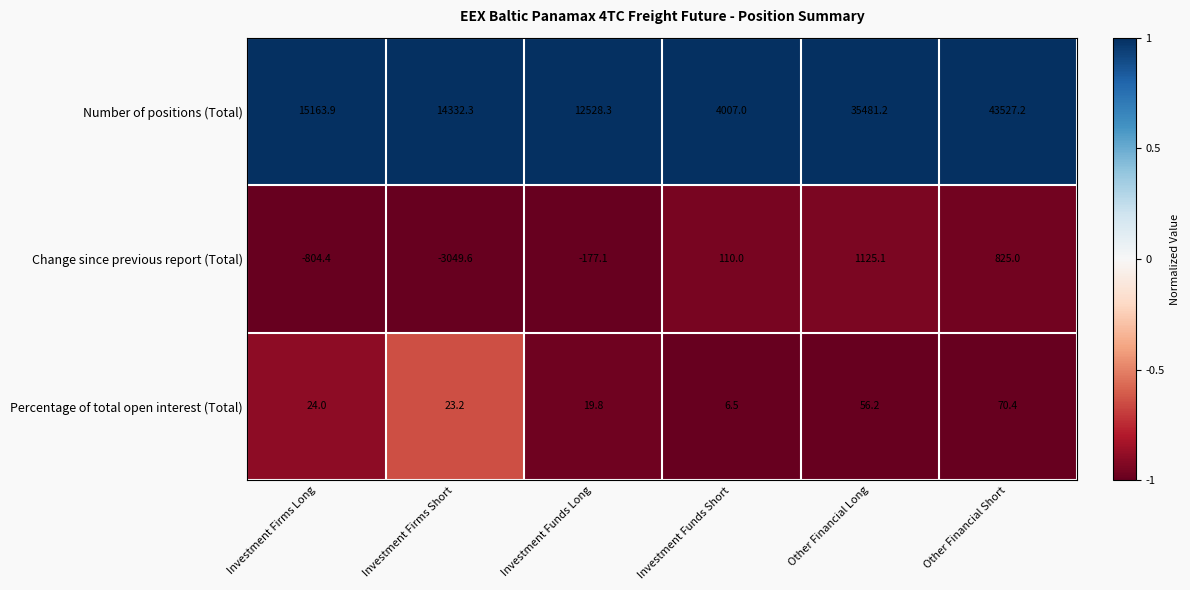

What is the greatest value displayed?

43527.2